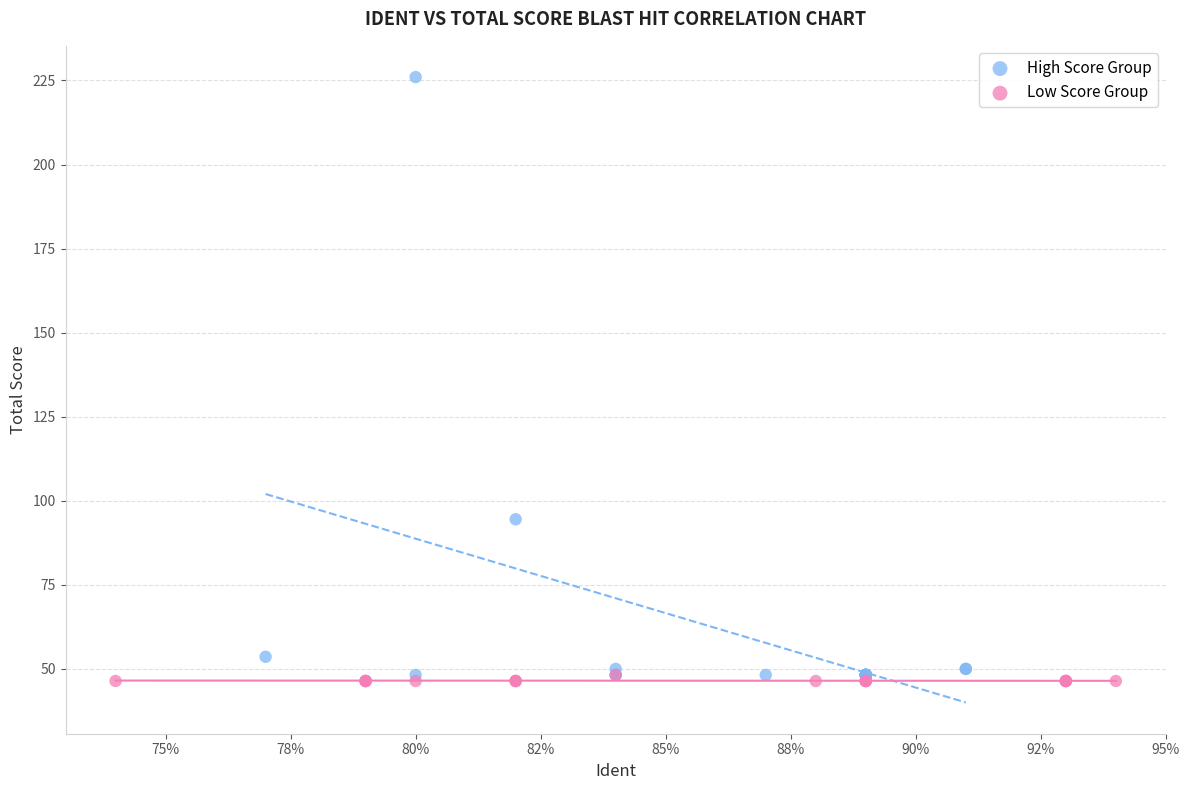

Which series has the widest spread of Y values?

High Score Group